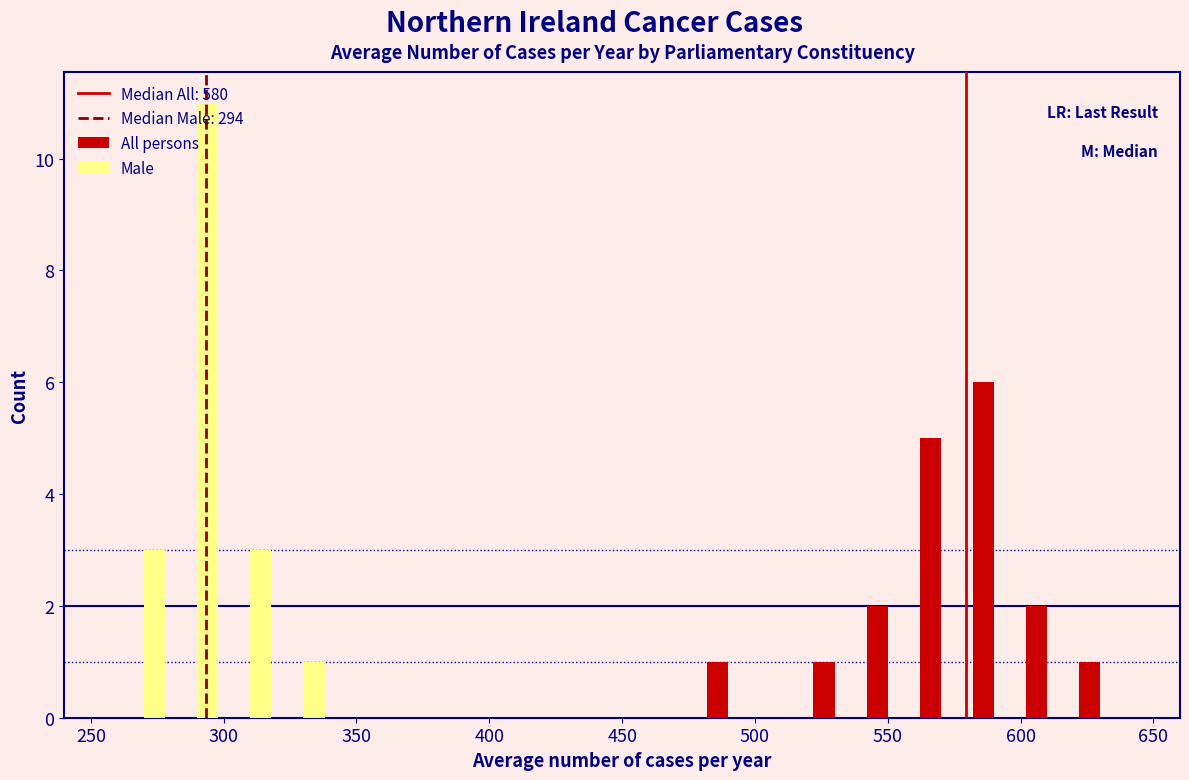

Reading left to right, transcribe this chart: for each range on the x-axis, give the height of each series' bar. The values are not printed on the chart, so give them approximately, as read against the axis.

240 to 260: All persons=0	Male=0
260 to 280: All persons=0	Male=3
280 to 300: All persons=0	Male=11
300 to 320: All persons=0	Male=3
320 to 340: All persons=0	Male=1
340 to 360: All persons=0	Male=0
360 to 380: All persons=0	Male=0
380 to 400: All persons=0	Male=0
400 to 420: All persons=0	Male=0
420 to 440: All persons=0	Male=0
440 to 460: All persons=0	Male=0
460 to 480: All persons=0	Male=0
480 to 500: All persons=1	Male=0
500 to 520: All persons=0	Male=0
520 to 540: All persons=1	Male=0
540 to 560: All persons=2	Male=0
560 to 580: All persons=5	Male=0
580 to 600: All persons=6	Male=0
600 to 620: All persons=2	Male=0
620 to 640: All persons=1	Male=0